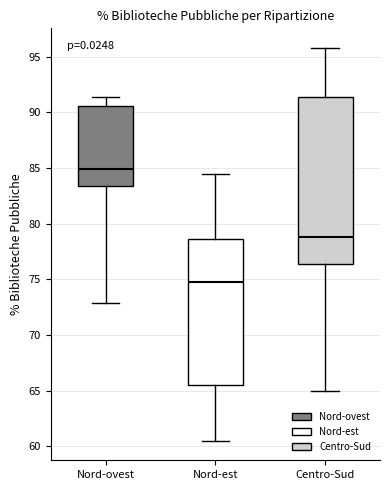

Which box's median line is the lowest?

Nord-est